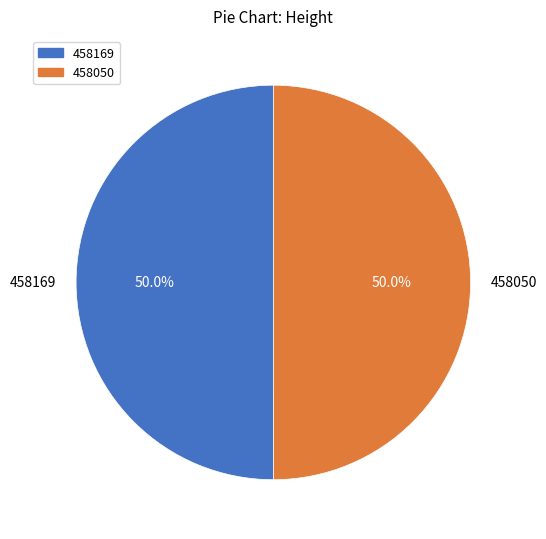

What portion of the pie excludes 458050?

50.0%